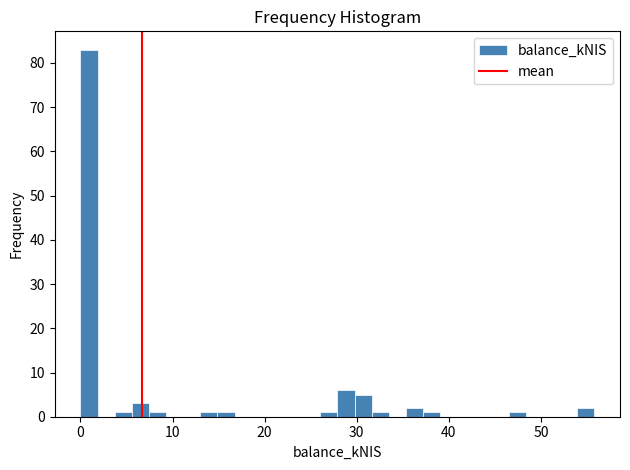

Read against the x-axis, roughly where is the centre of the tallest bar?

1